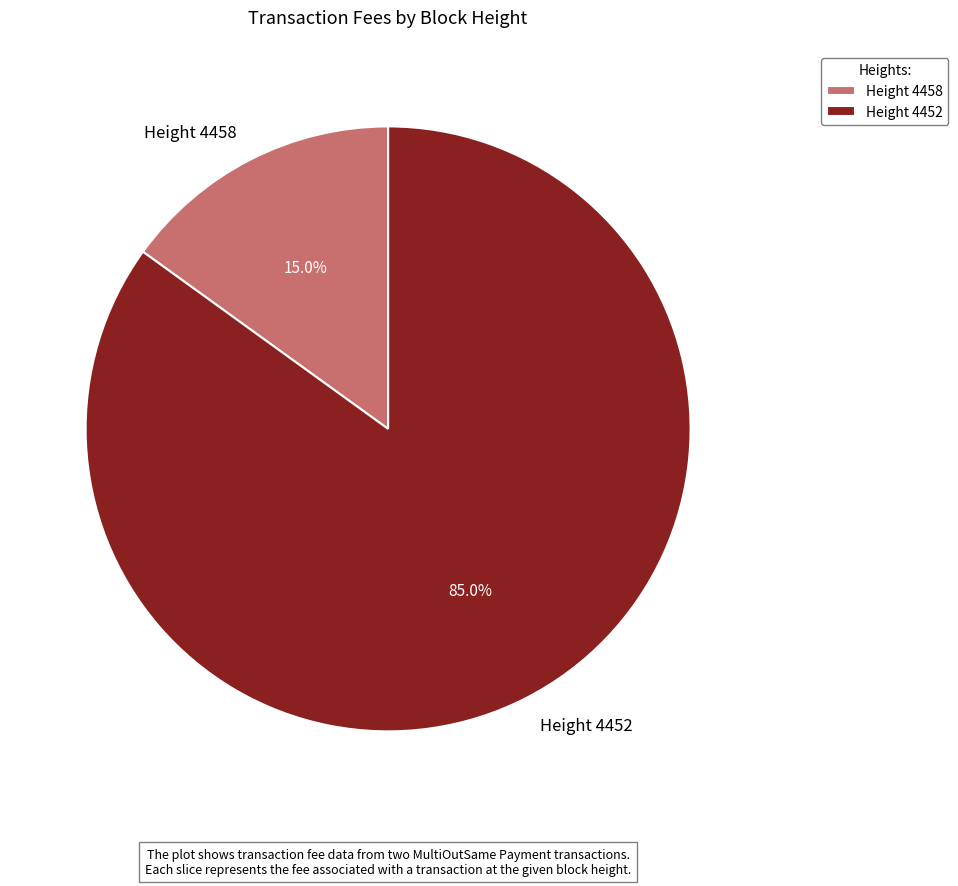

How many slices are in this pie chart?

2